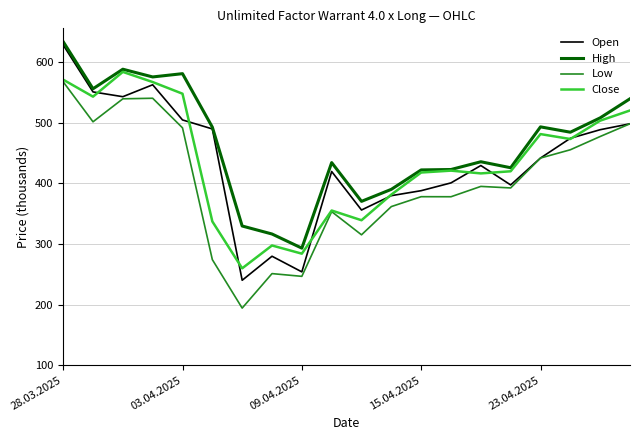

What are all the series names shown in the legend?

Open, High, Low, Close